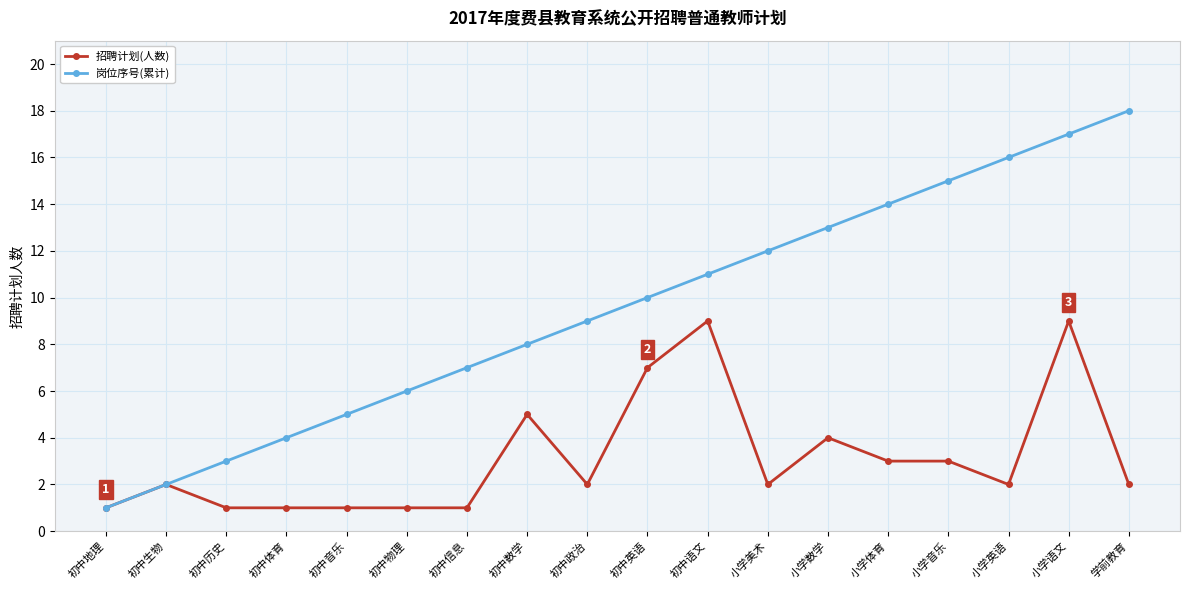

What is the total value across all series at 学前教育?

20